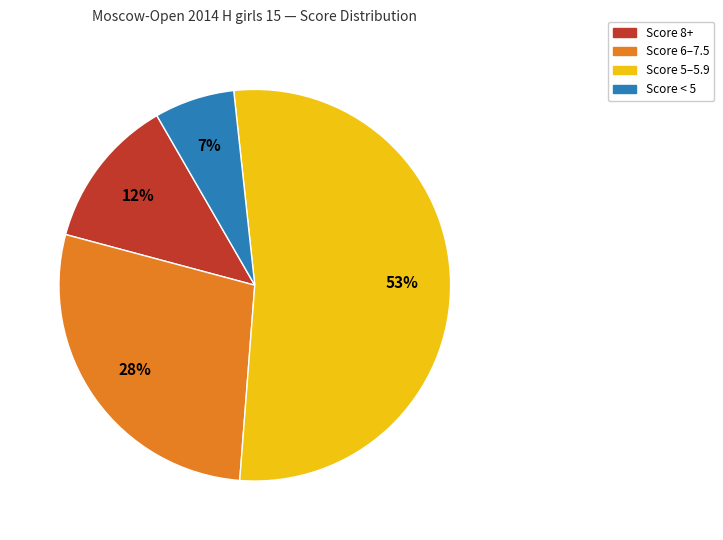

To the nearest percent, what is the difference between the largest and smallest slice percentages?

46%